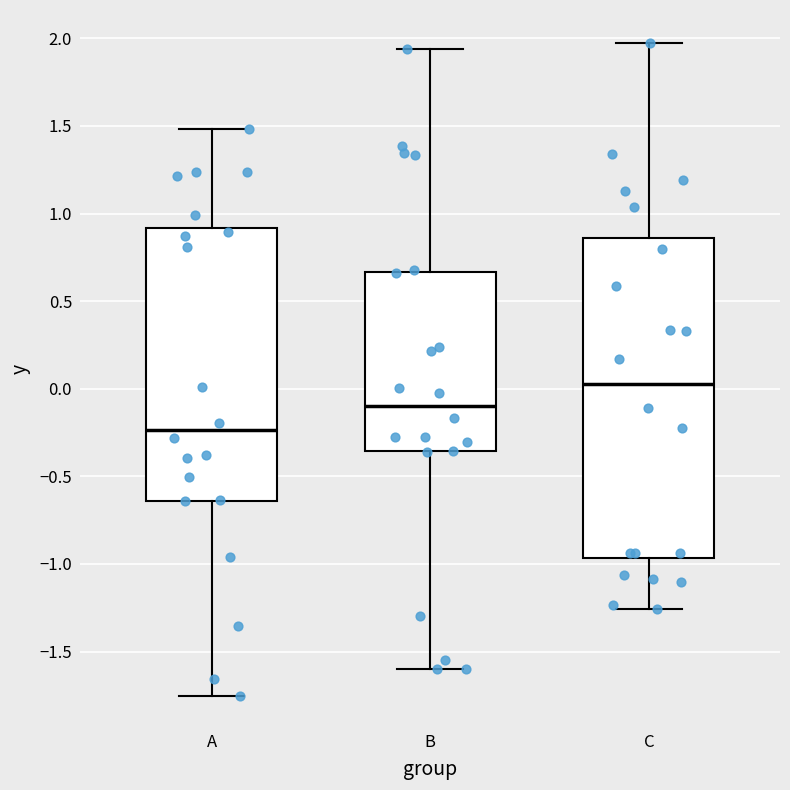

Reading left to right, read every box against the y-axis: the position of its median line, the range the box covers, and the ends of its whiskers. The values are not printed on the chart, so give them approximately, as read against the axis.

A: median -0.25, box -0.65 to 0.90, whiskers -1.75 to 1.50
B: median -0.10, box -0.35 to 0.65, whiskers -1.60 to 1.95
C: median 0.05, box -0.95 to 0.85, whiskers -1.25 to 2.00